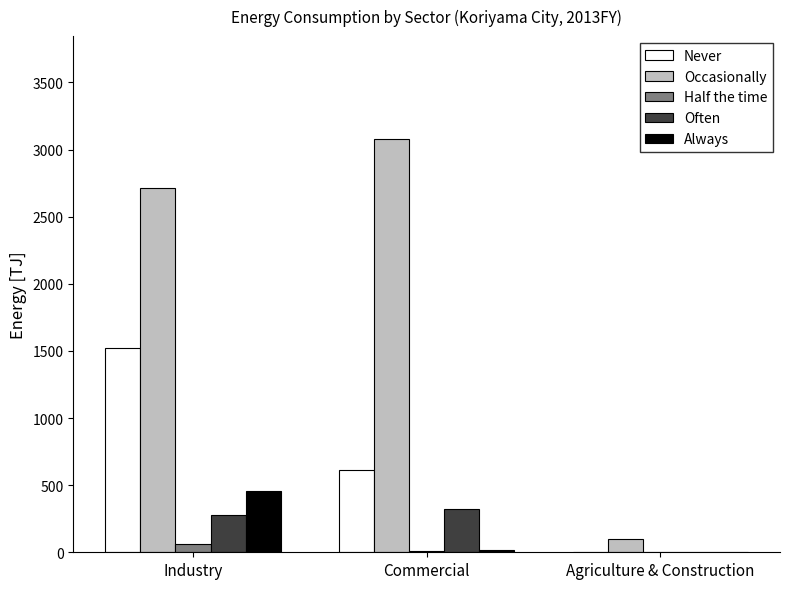

Are the bars horizontal?

No